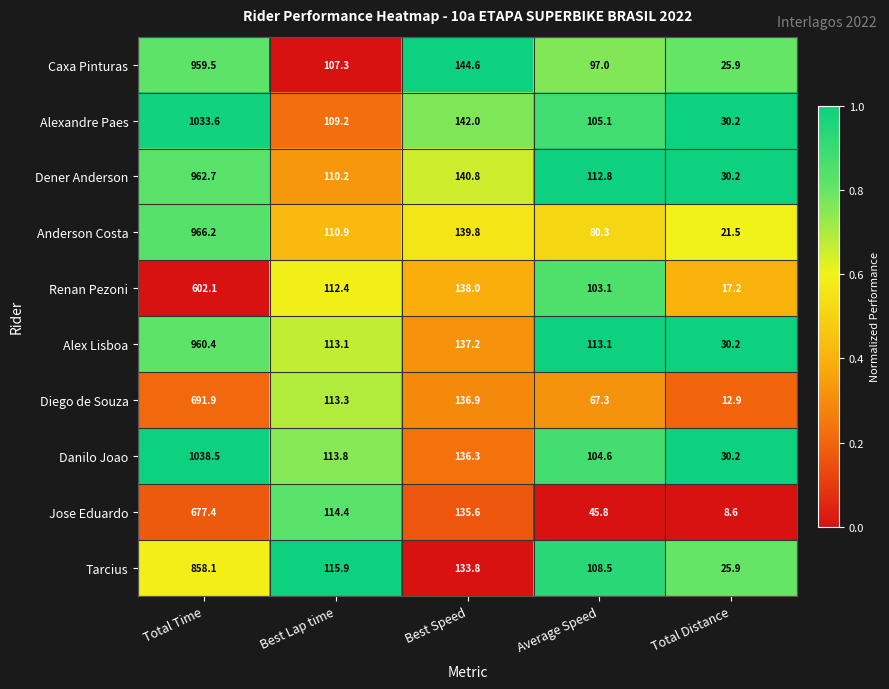

Which series has the largest total across all categories?

Danilo Joao